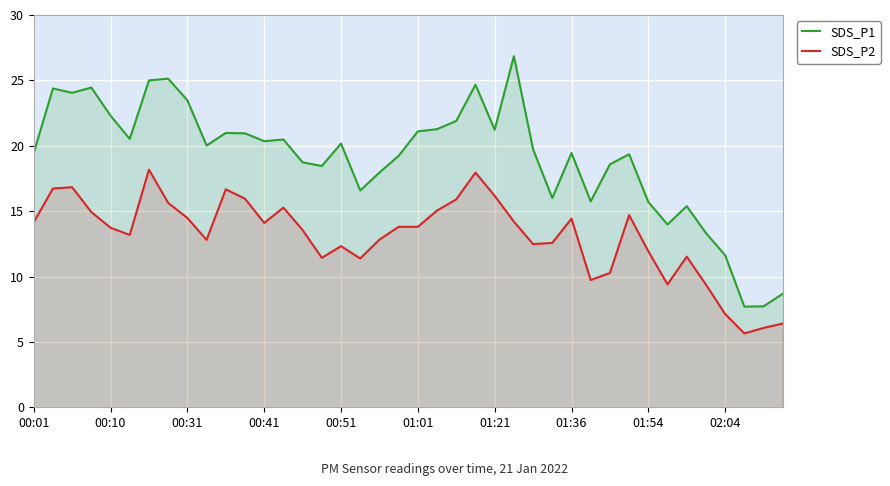

Which series has the largest range (max minus min)?

SDS_P1